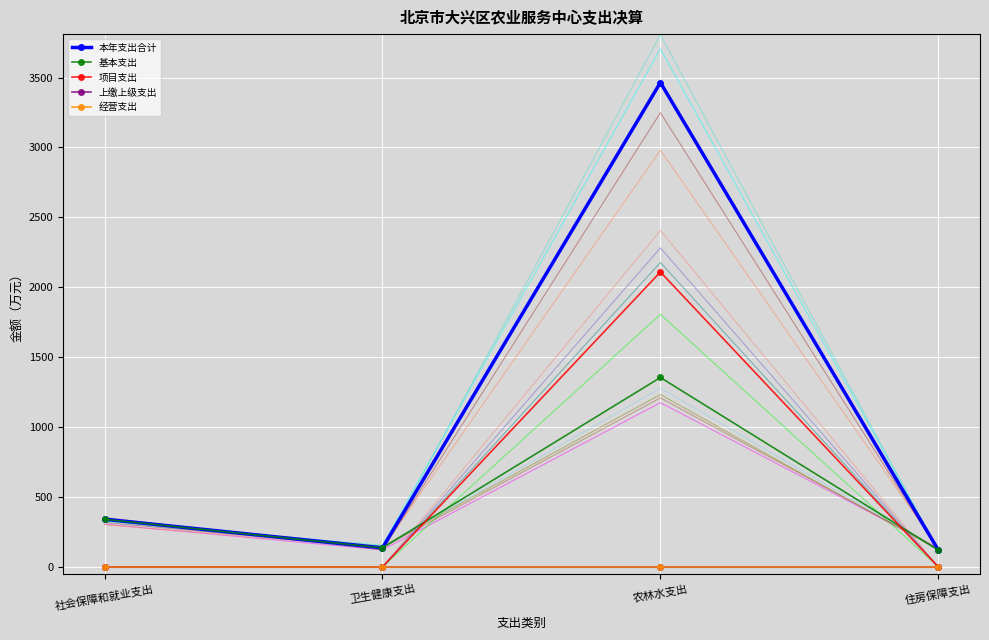

Where is 经营支出 nearest to the value 0?

社会保障和就业支出